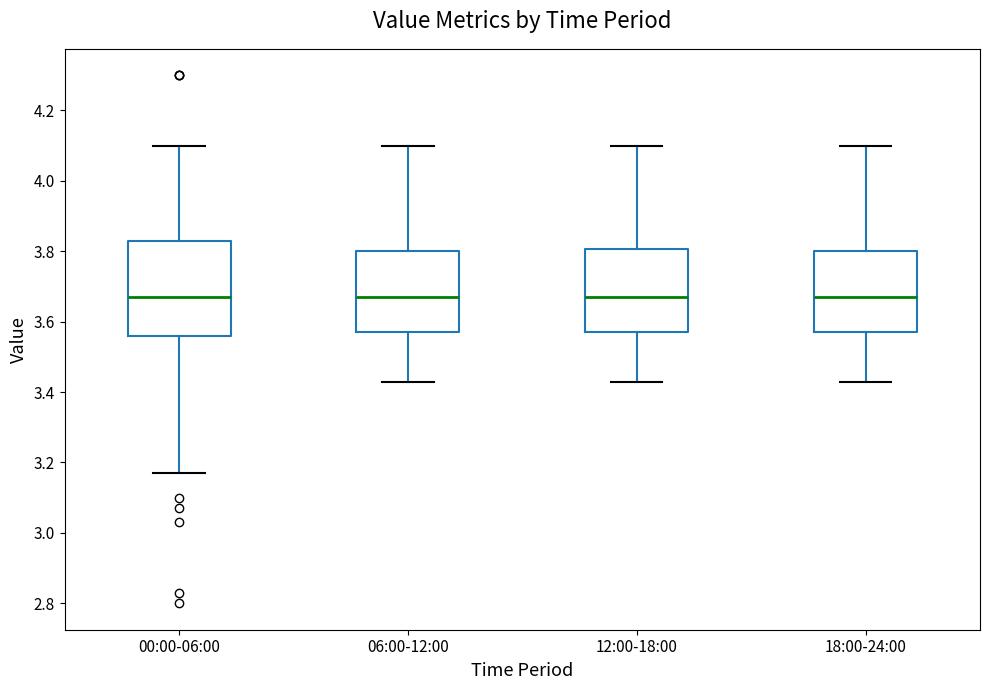

Reading left to right, transcribe this box plot: for each box, give where its median line is, the range the box spans, and where its two whiskers end, as read against the y-axis. The values are not printed on the chart, so give them approximately, as read against the axis.

00:00-06:00: median 3.68, box 3.56 to 3.84, whiskers 3.18 to 4.10
06:00-12:00: median 3.68, box 3.58 to 3.80, whiskers 3.44 to 4.10
12:00-18:00: median 3.68, box 3.58 to 3.80, whiskers 3.44 to 4.10
18:00-24:00: median 3.68, box 3.58 to 3.80, whiskers 3.44 to 4.10